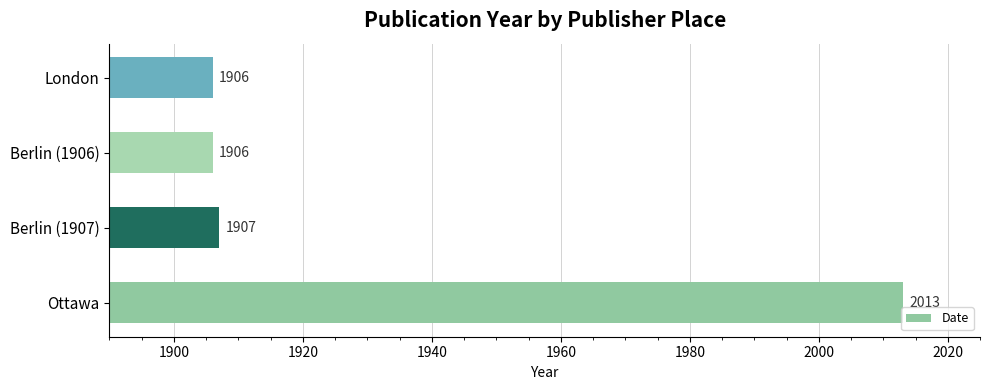

What is the minimum value shown in the chart?

1906